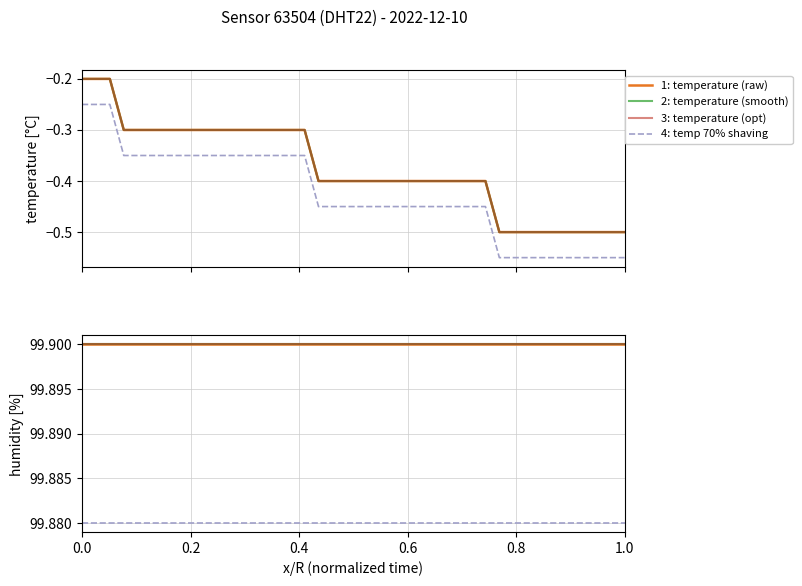

Count the number of categories in the chart.

40